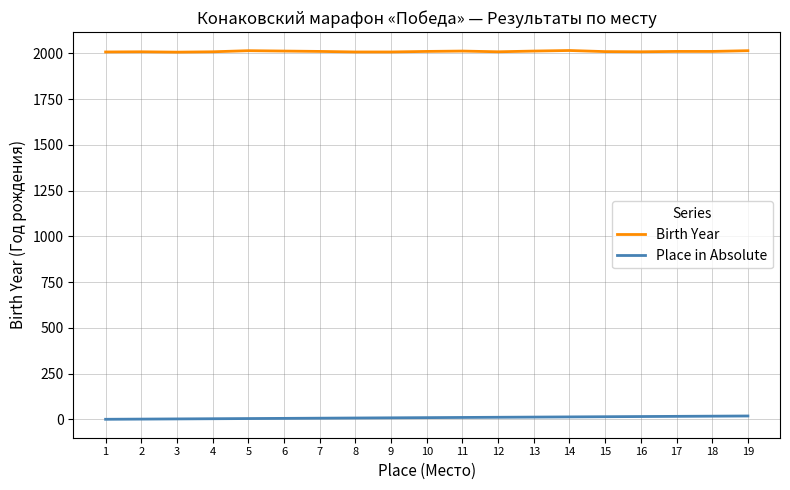

Count the Birth Year values in the range 2009 to 2013.

12